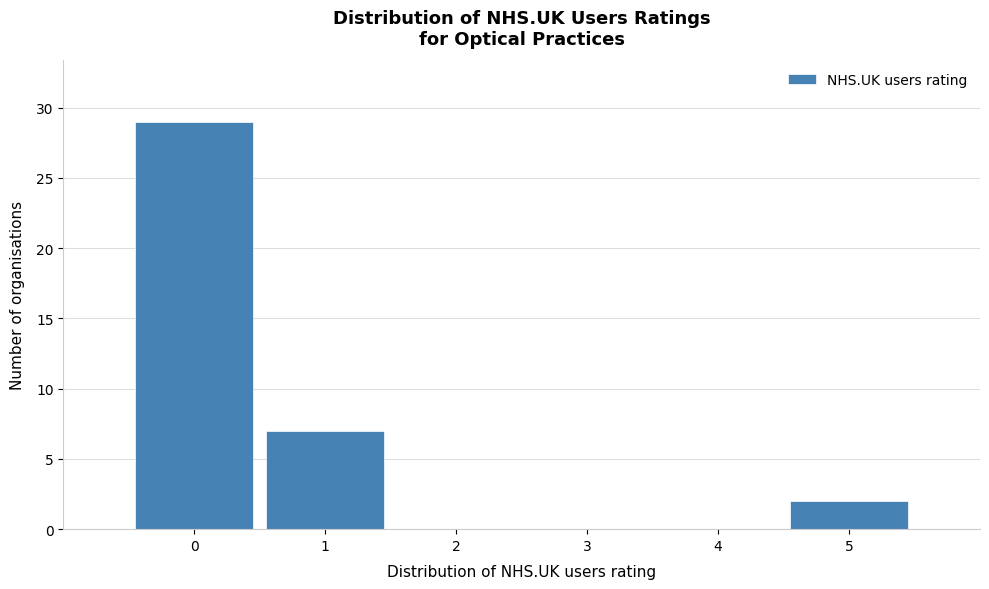

Reading left to right, transcribe this chart: for each bar, give the range it covers on the x-axis and its height. The values are not printed on the chart, so give them approximately, as read against the axis.

-0.5 to 0.5: 29
0.5 to 1.5: 7
1.5 to 2.5: 0
2.5 to 3.5: 0
3.5 to 4.5: 0
4.5 to 5.5: 2